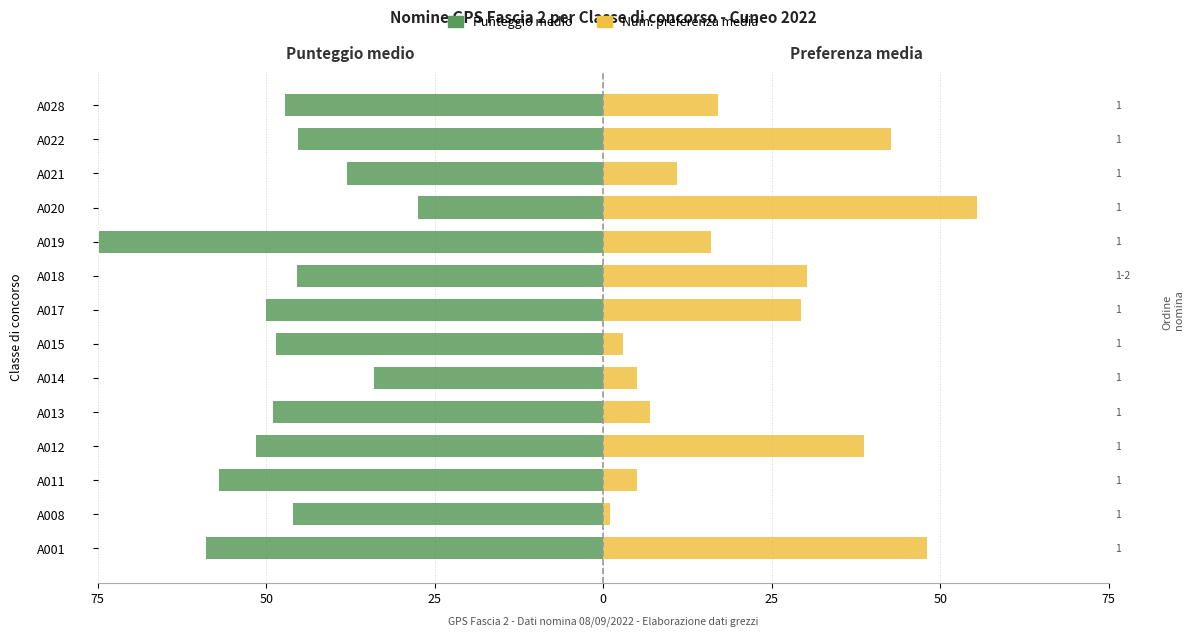

Rank the series by their maximum value, from lowest to highest.

Punteggio medio, Num. preferenza media